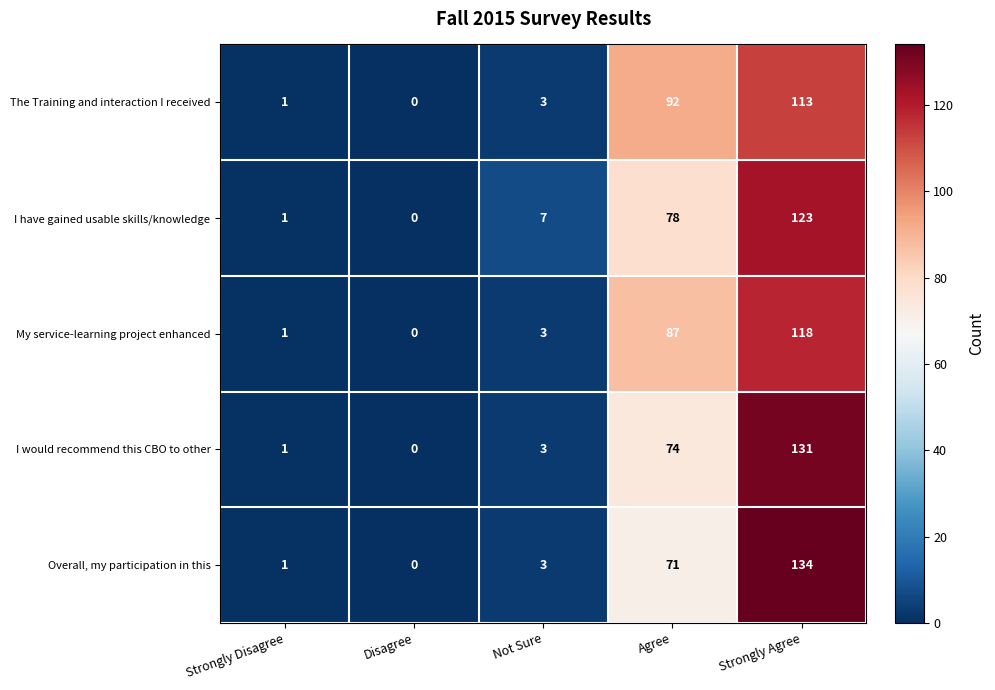

What is the difference between the maximum and minimum values in the The Training and interaction I received series?

113